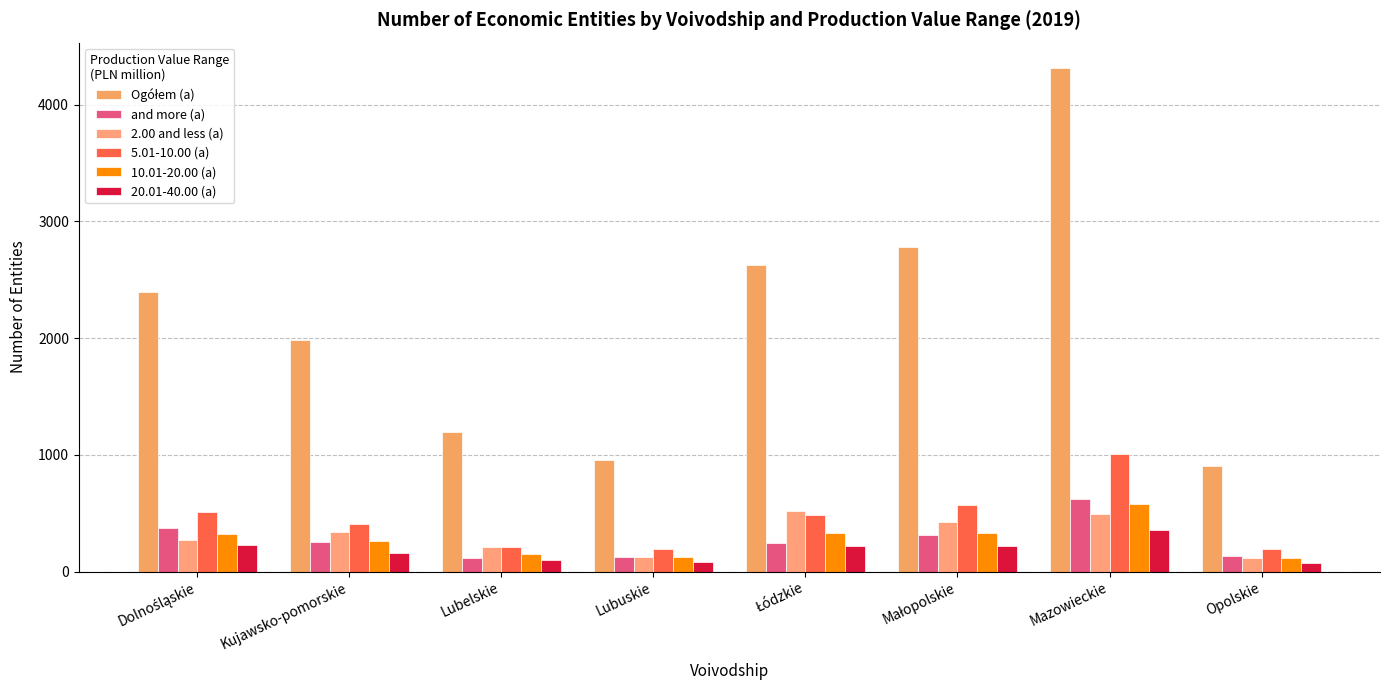

Rank the series by their maximum value, from lowest to highest.

20.01-40.00 (a), 2.00 and less (a), 10.01-20.00 (a), and more (a), 5.01-10.00 (a), Ogółem (a)